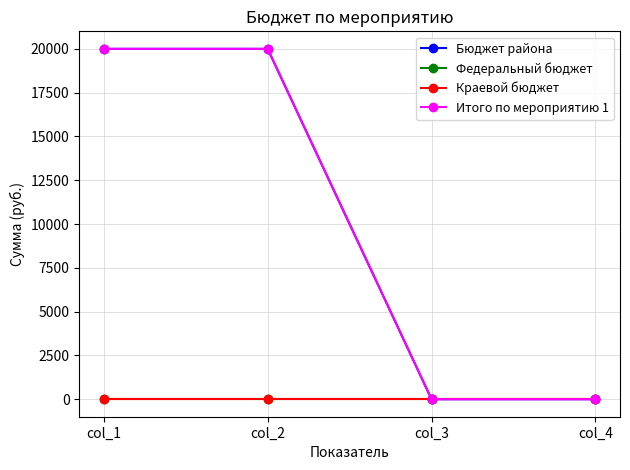

Where is Краевой бюджет nearest to the value 0?

col_1